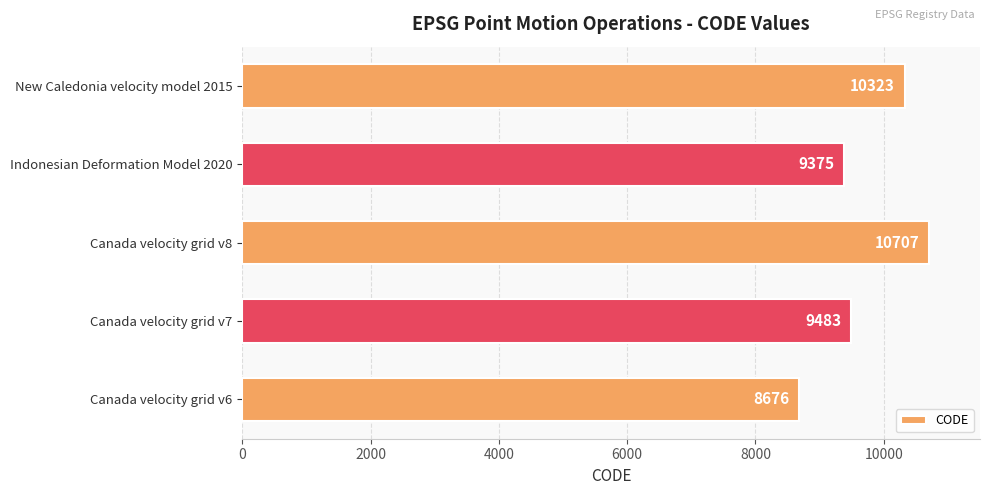

Read the value at Canada velocity grid v6.

8676